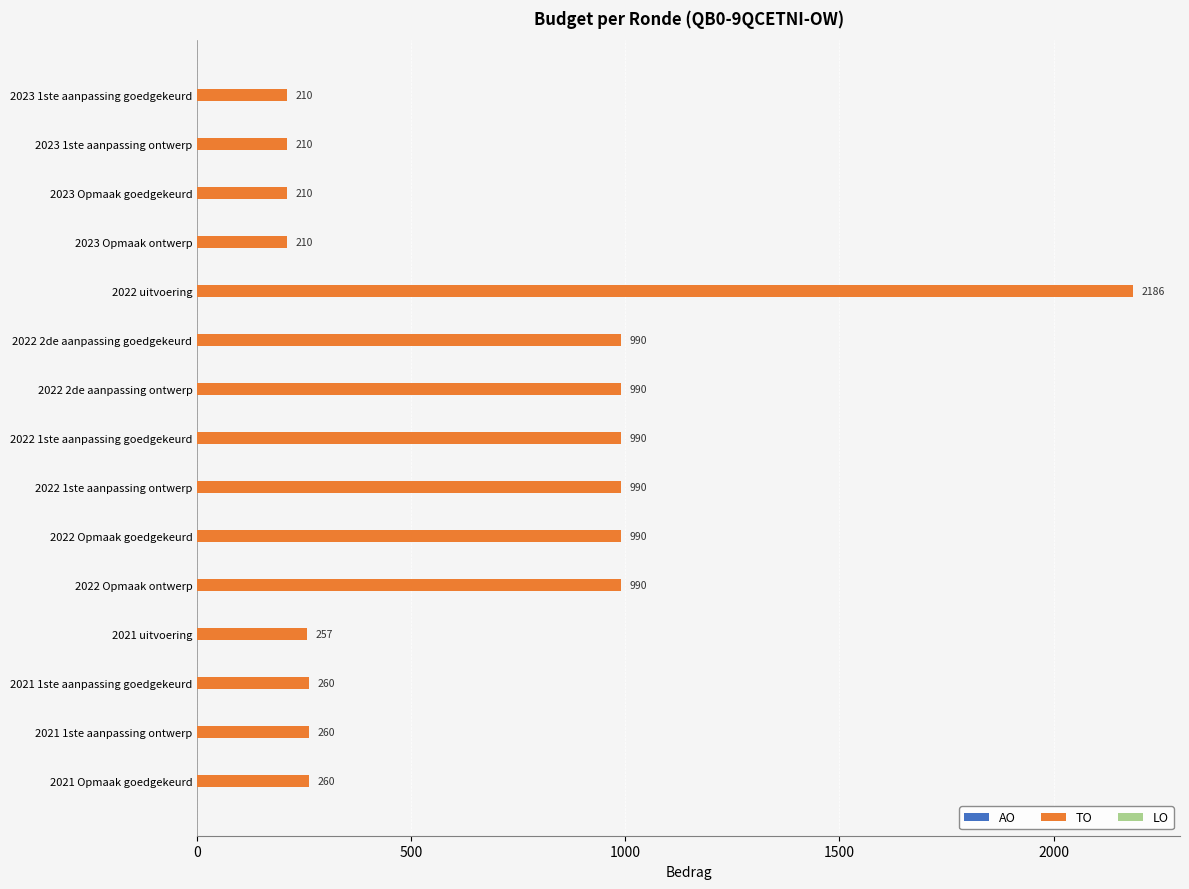

At which category does the chart reach its peak across all series?

2022 uitvoering